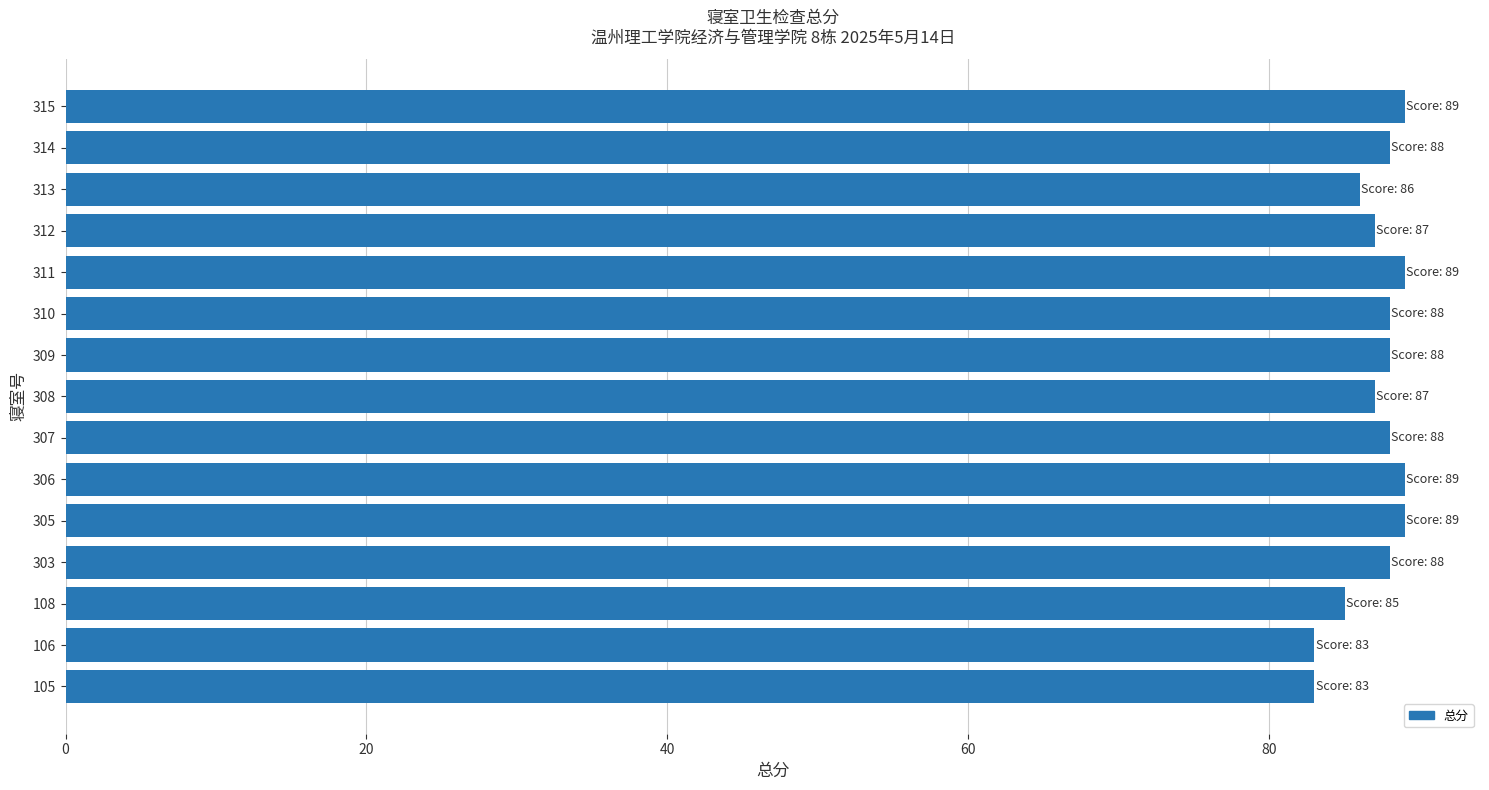

Where is the data nearest to the value 86?

313